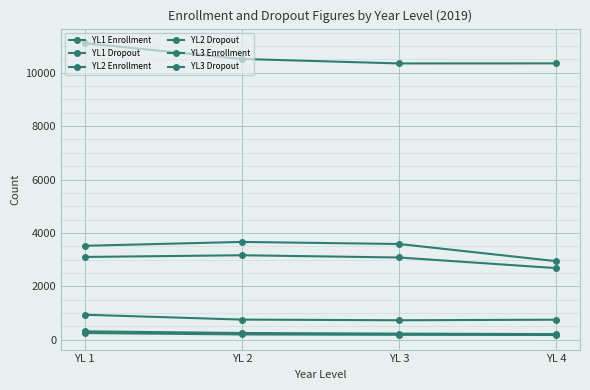

How many series are shown in this chart?

6